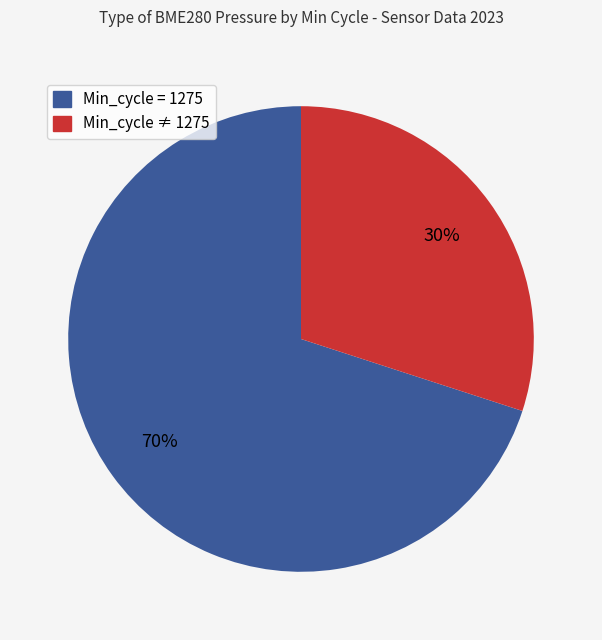

Is there any slice that represents more than half of the pie?

Yes